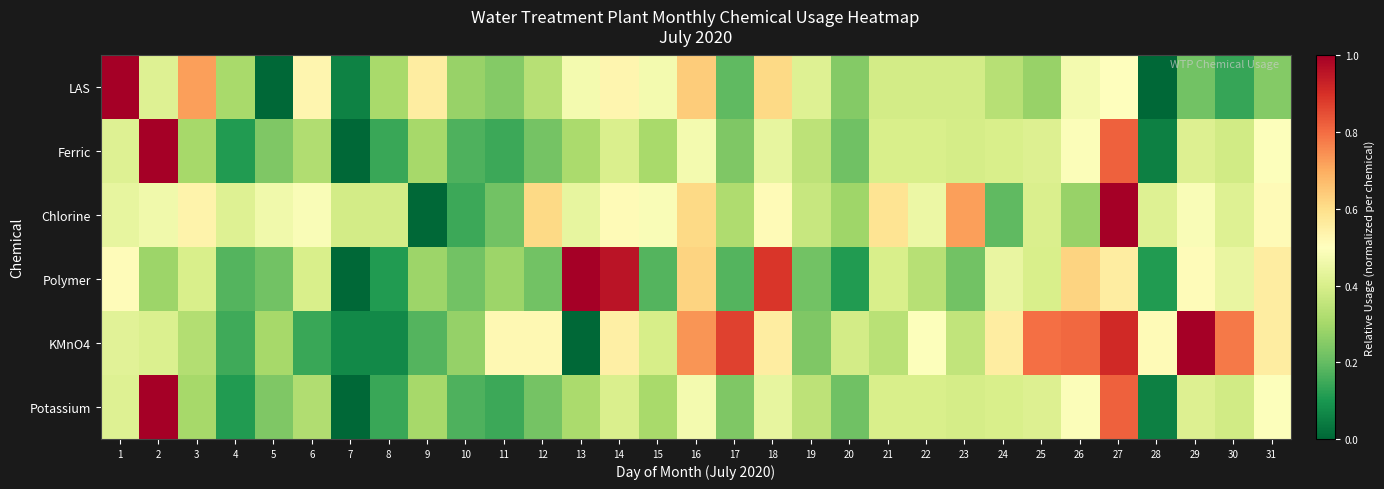

Rank the series at 4 from highest to lowest value.

Chlorine, LAS, Polymer, KMnO4, Ferric, Potassium